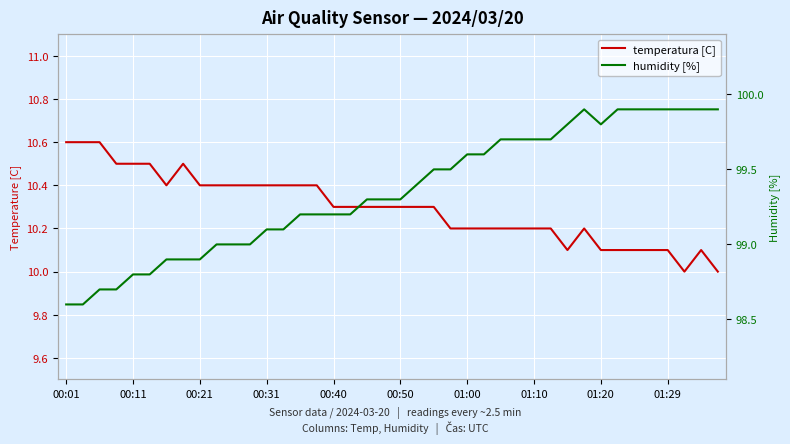

What is the difference between the temperatura [C] values at 13 and 20?

0.1